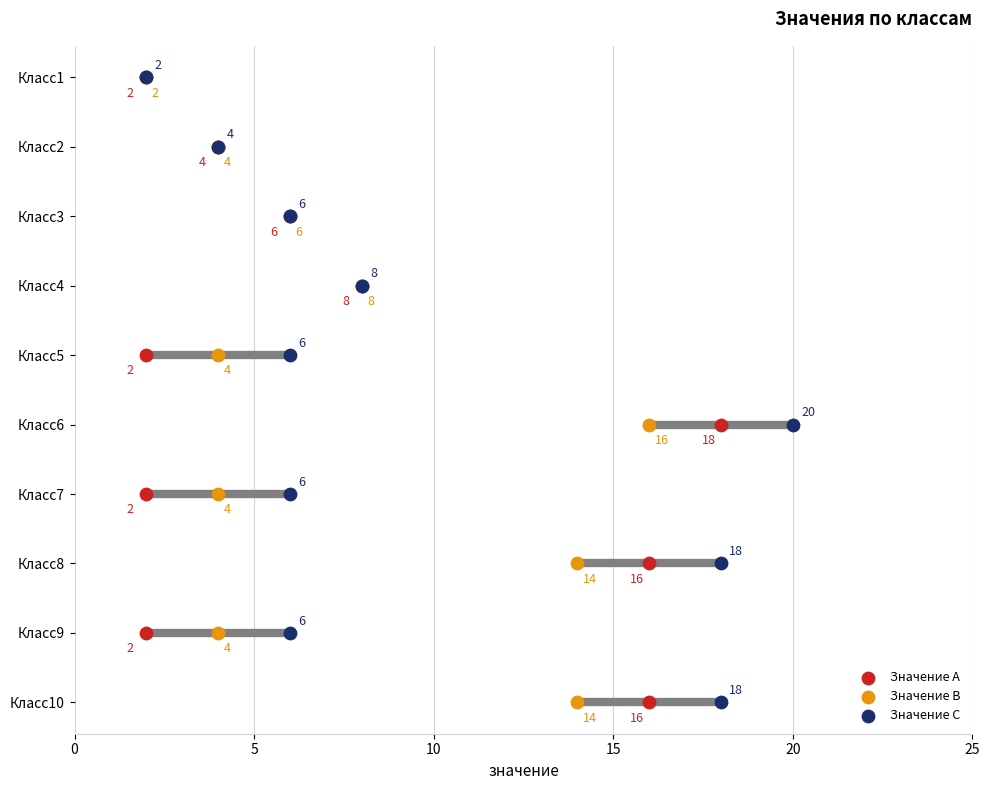

What are all the series names shown in the legend?

Значение A, Значение B, Значение C